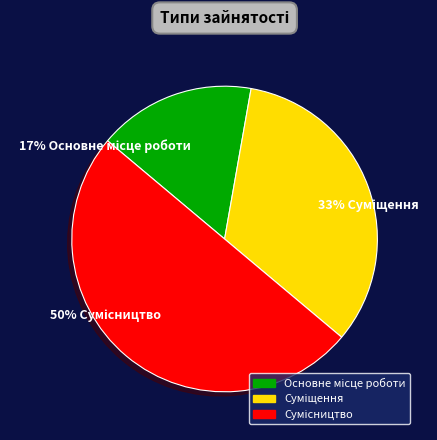

To the nearest percent, what is the difference between the largest and smallest slice percentages?

33%